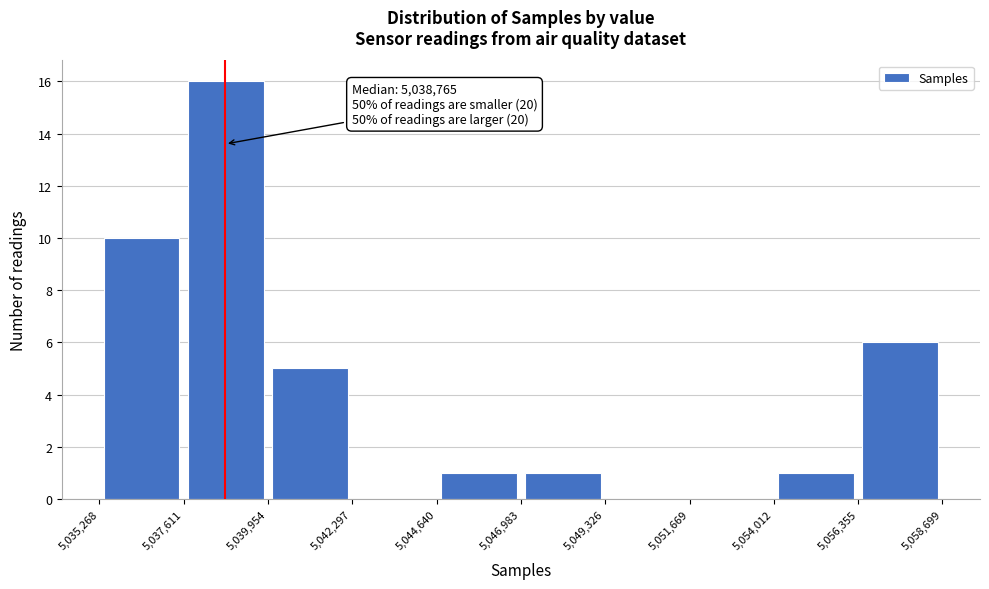

Over which range of the x-axis is the bar tallest?

5,037,611 to 5,039,954